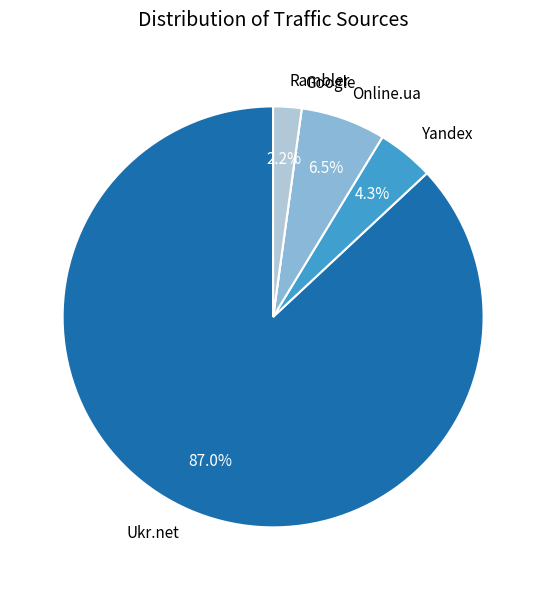

To the nearest percent, what percentage of the pie is Yandex?

4%